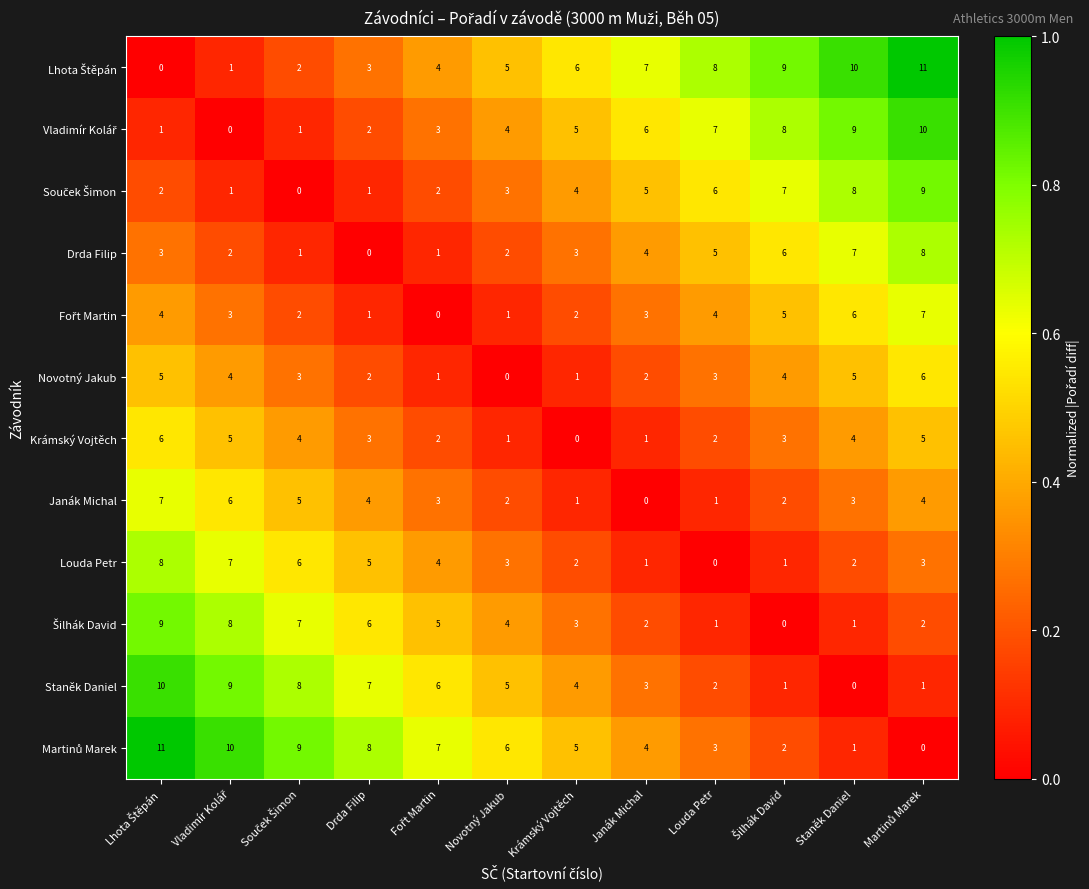

The Staněk Daniel series shows 3 at Krámský Vojtěch. True or false?

False